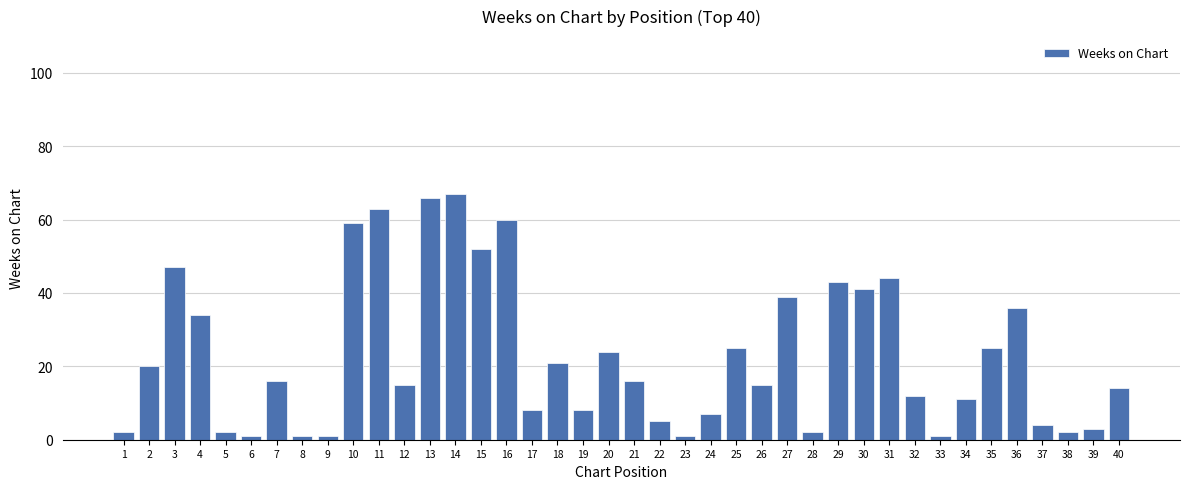

What is the greatest value displayed?

67